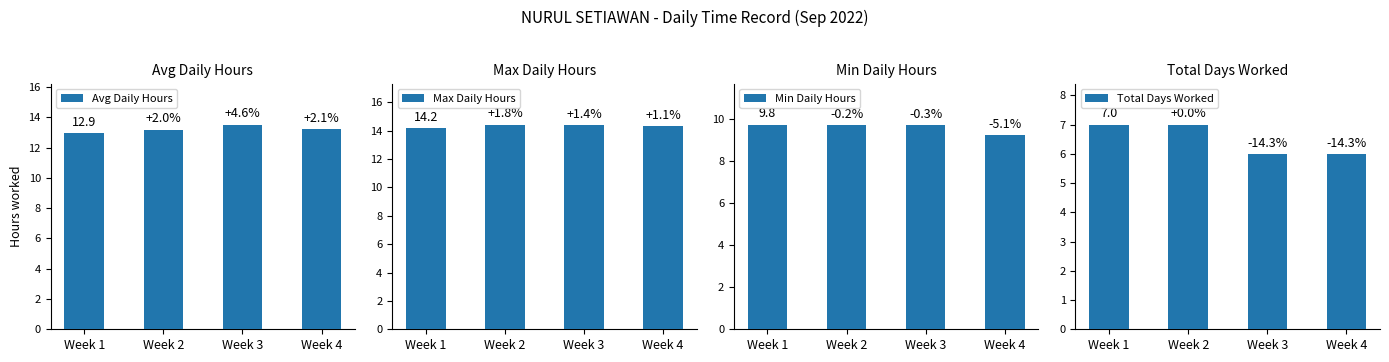

What is the total value across all series at Week 3?

43.6